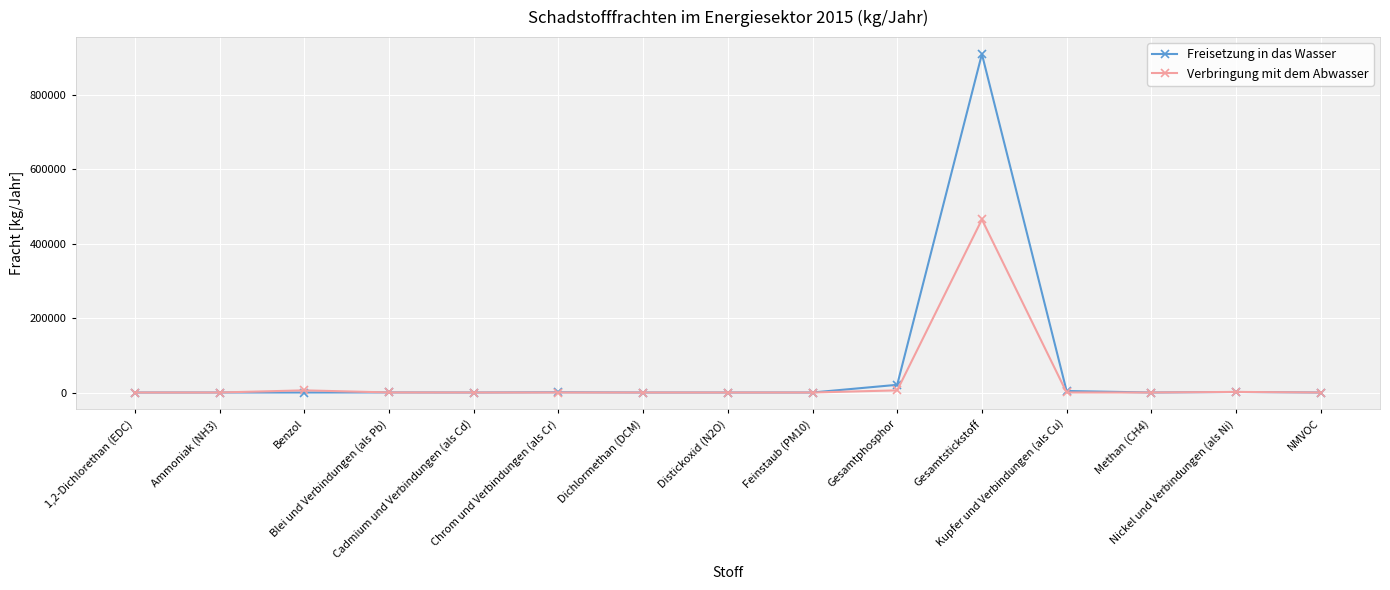

How many values in the Verbringung mit dem Abwasser series exceed 0?

7